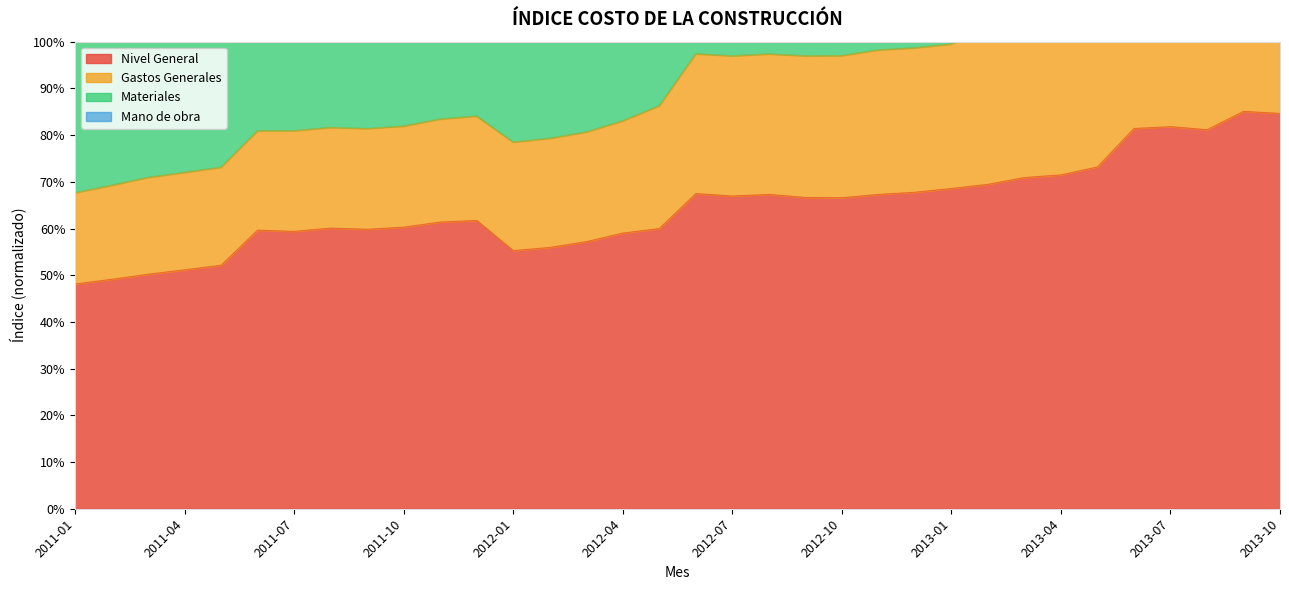

In Materiales, how many points are higher than both neighbors (excluding endpoints)?

3